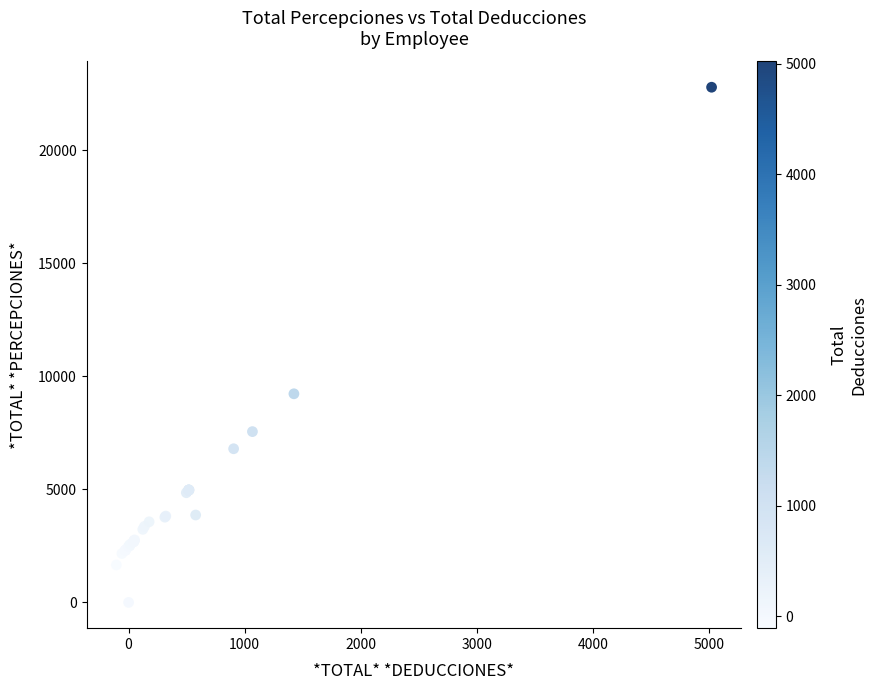

What Y value in the scatter plot is closest to 11397?

9229.9